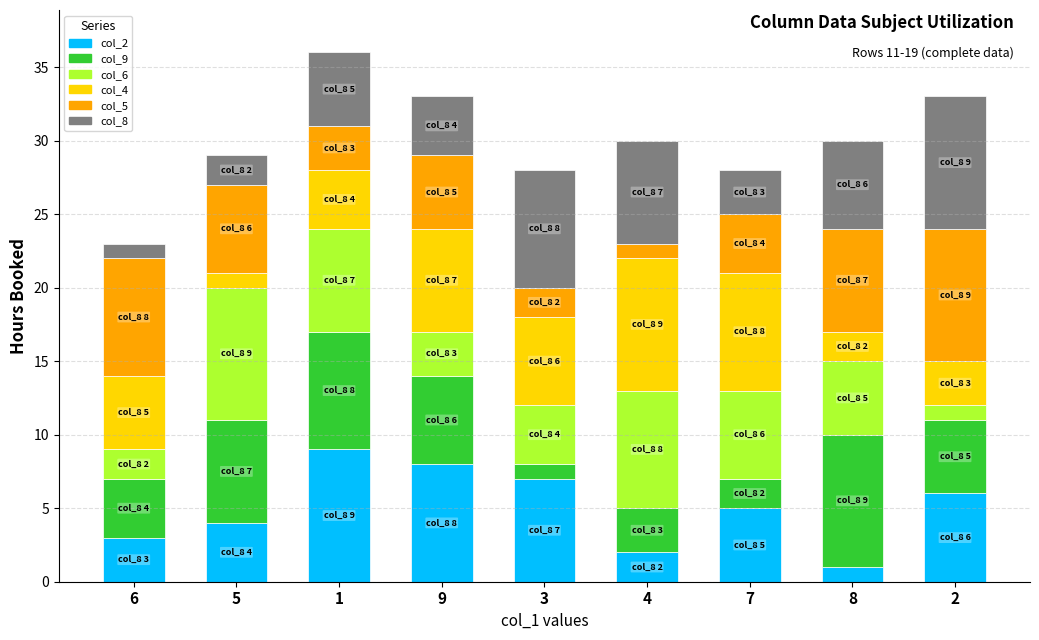

Does the chart contain any negative values?

No